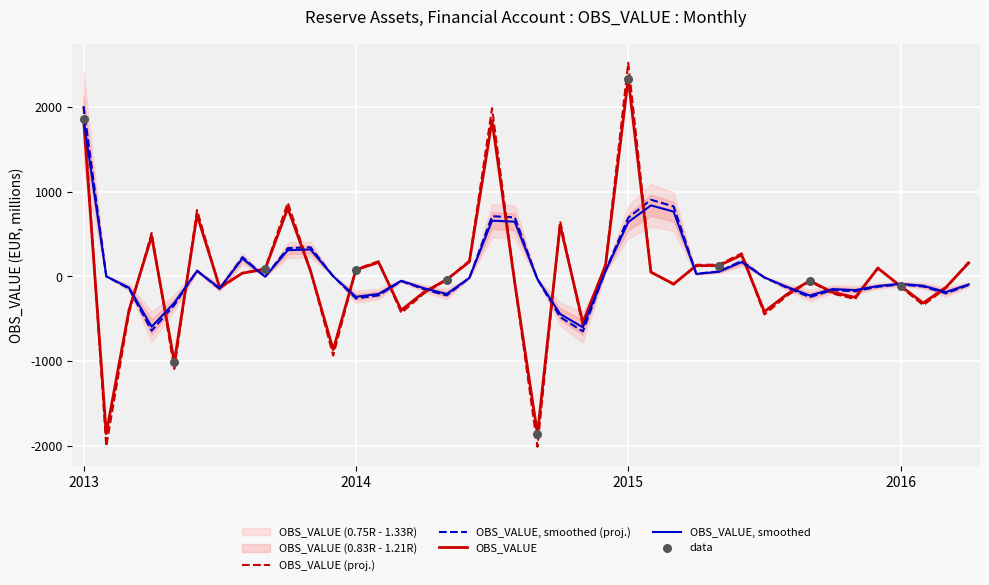

Approximately how many times larger is the value at 2014-07 compared to 2015-05?

14.5